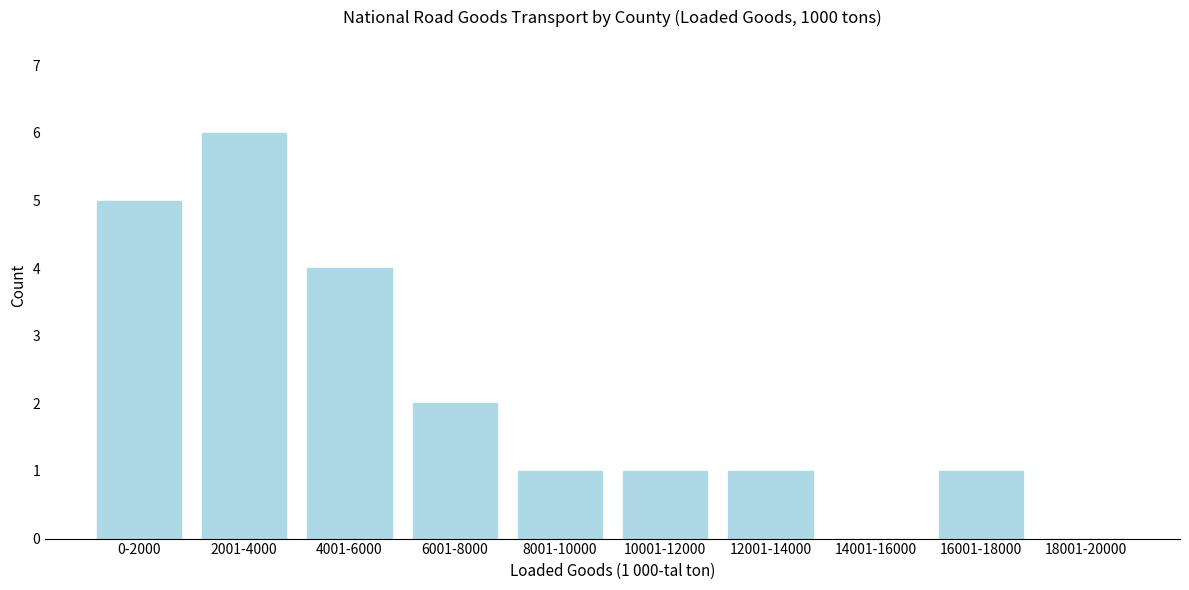

Reading left to right, list all the values displayed in this chart.

0-2000=5	2001-4000=6	4001-6000=4	6001-8000=2	8001-10000=1	10001-12000=1	12001-14000=1	14001-16000=0	16001-18000=1	18001-20000=0